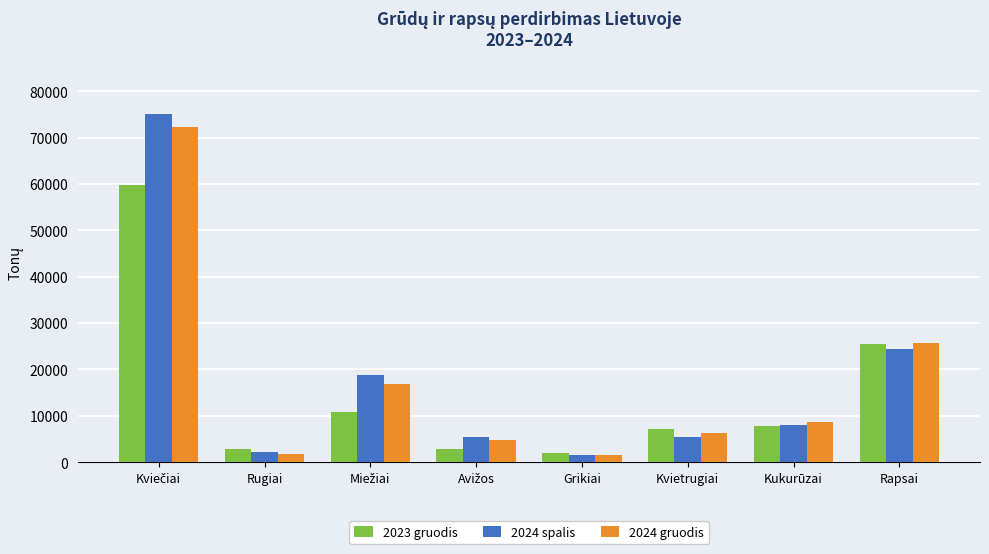

What is the minimum value for 2023 gruodis?

2028.3